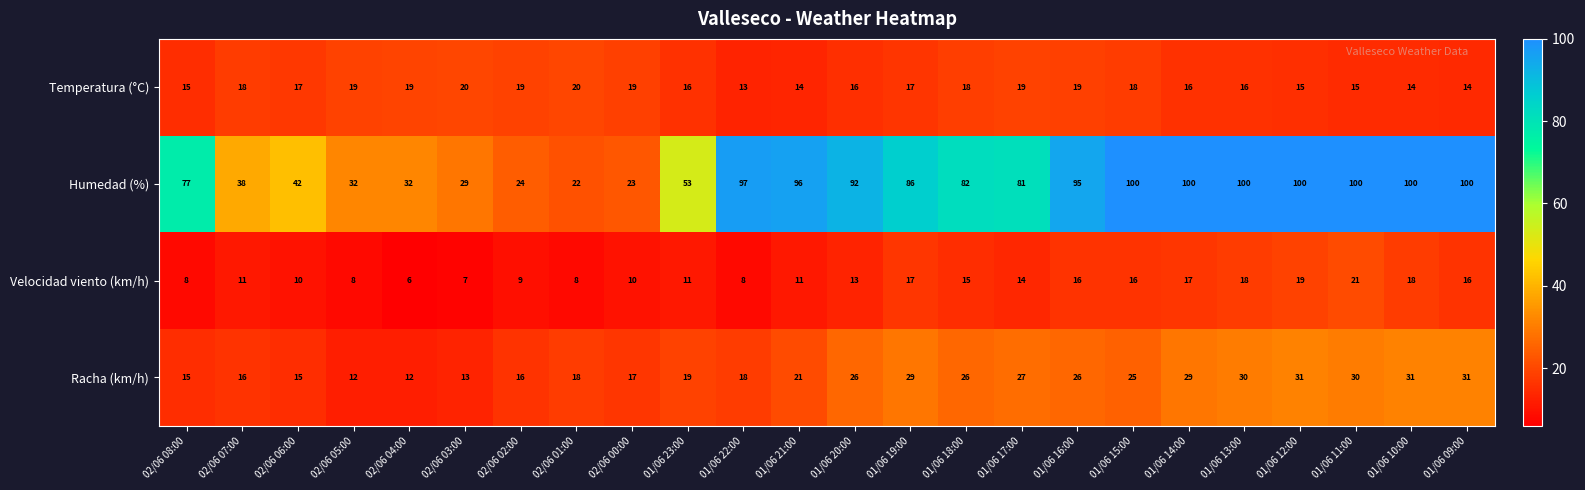

Which series has the largest range (max minus min)?

Humedad (%)